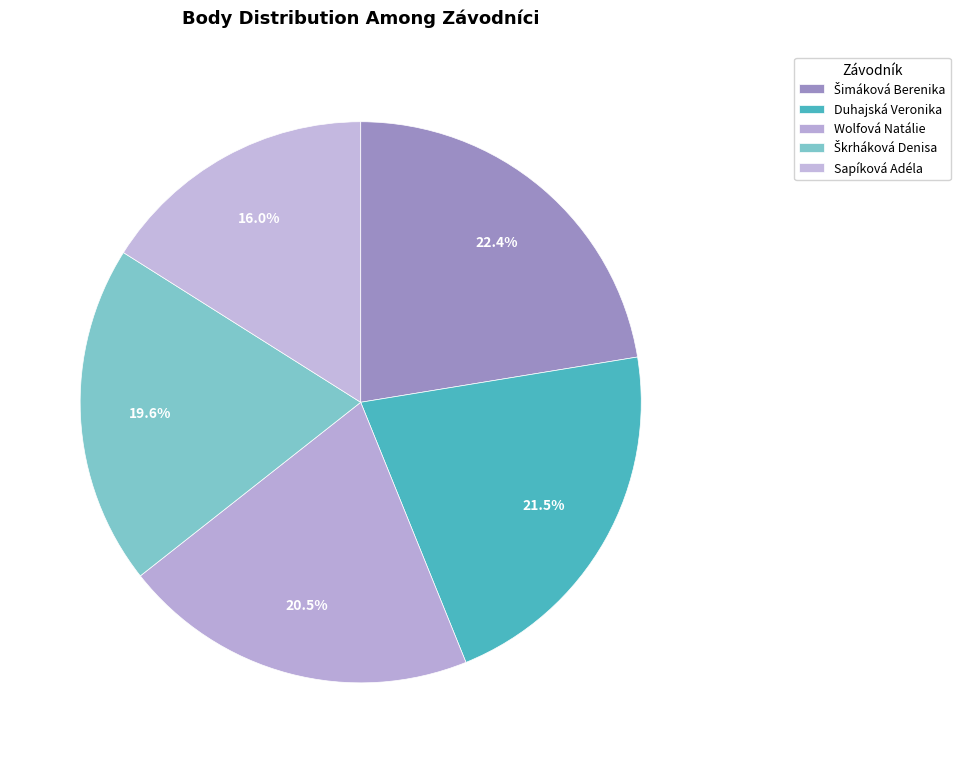

How many segments does this pie chart have?

5